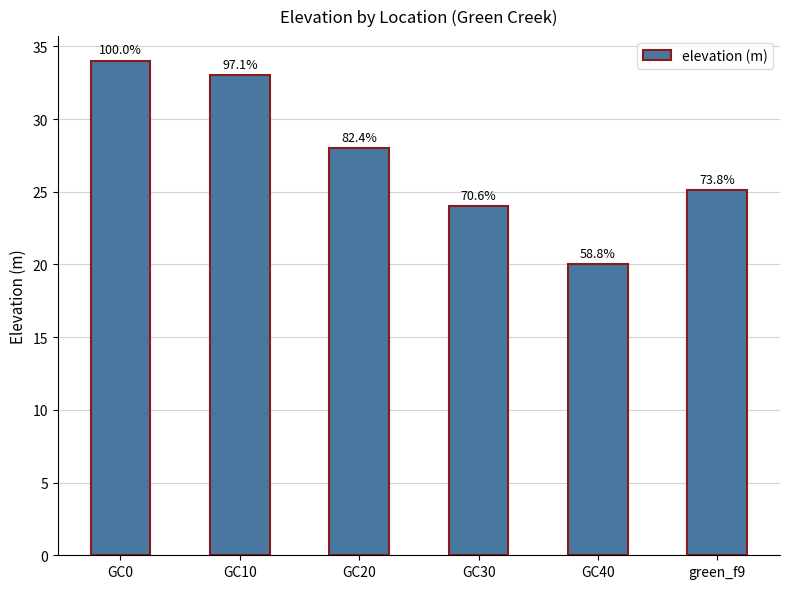

What is the minimum value shown in the chart?

20.0